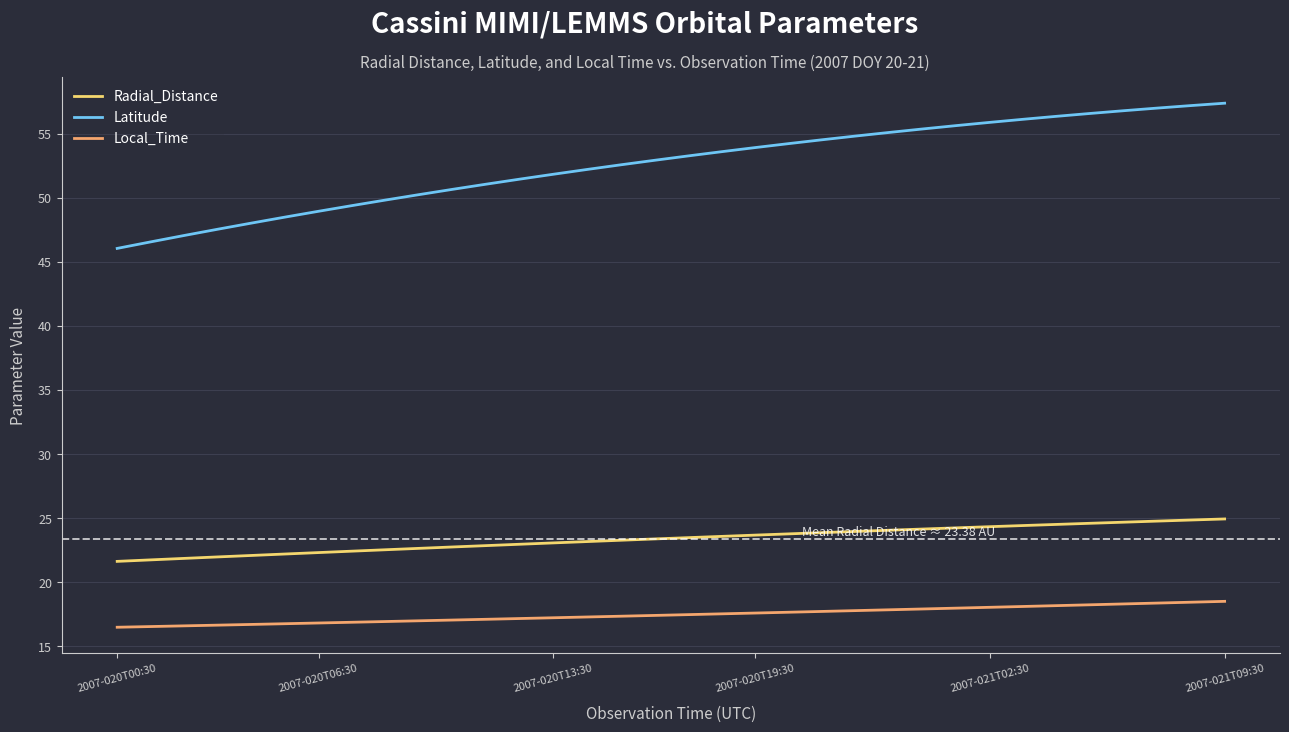

Which series has the largest total across all categories?

Latitude